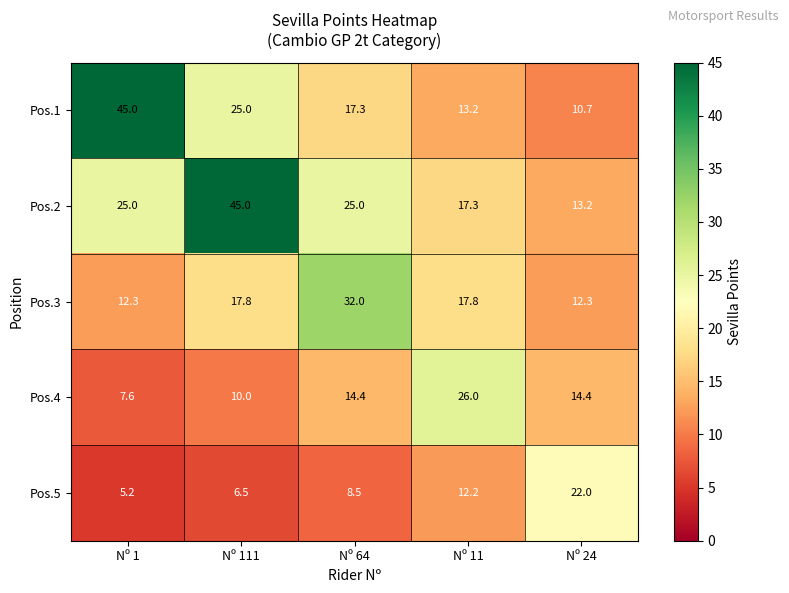

List the series in order of their overall mean, highest first.

Pos.2, Pos.1, Pos.3, Pos.4, Pos.5